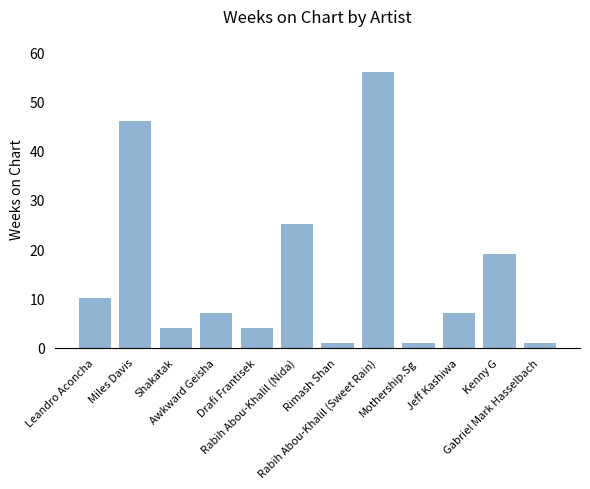

At which category does the chart reach its peak across all series?

Rabih Abou-Khalil (Sweet Rain)